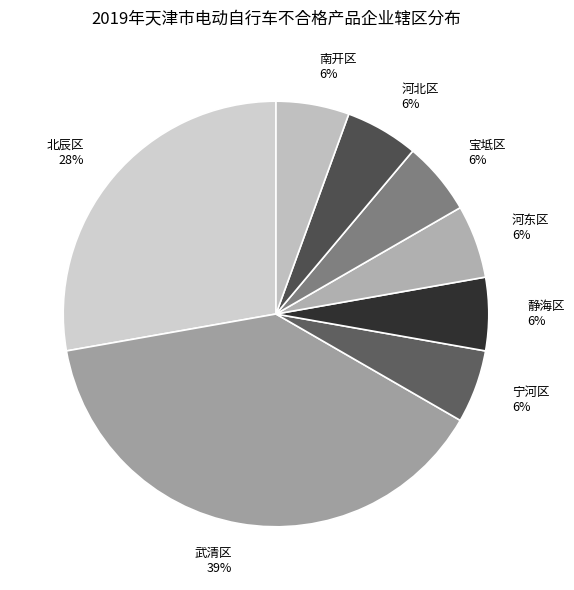

How many slices are in this pie chart?

8